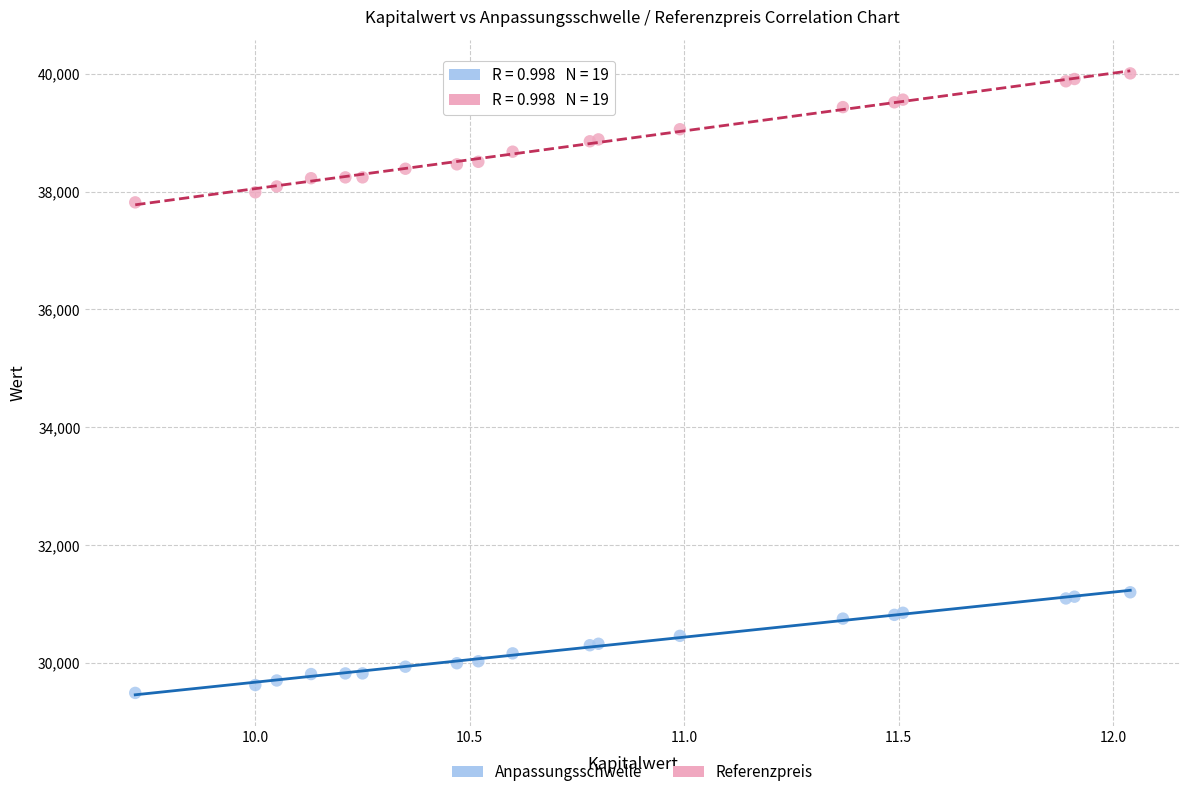

Across all series, what Y value is closest to 34750?

37815.9